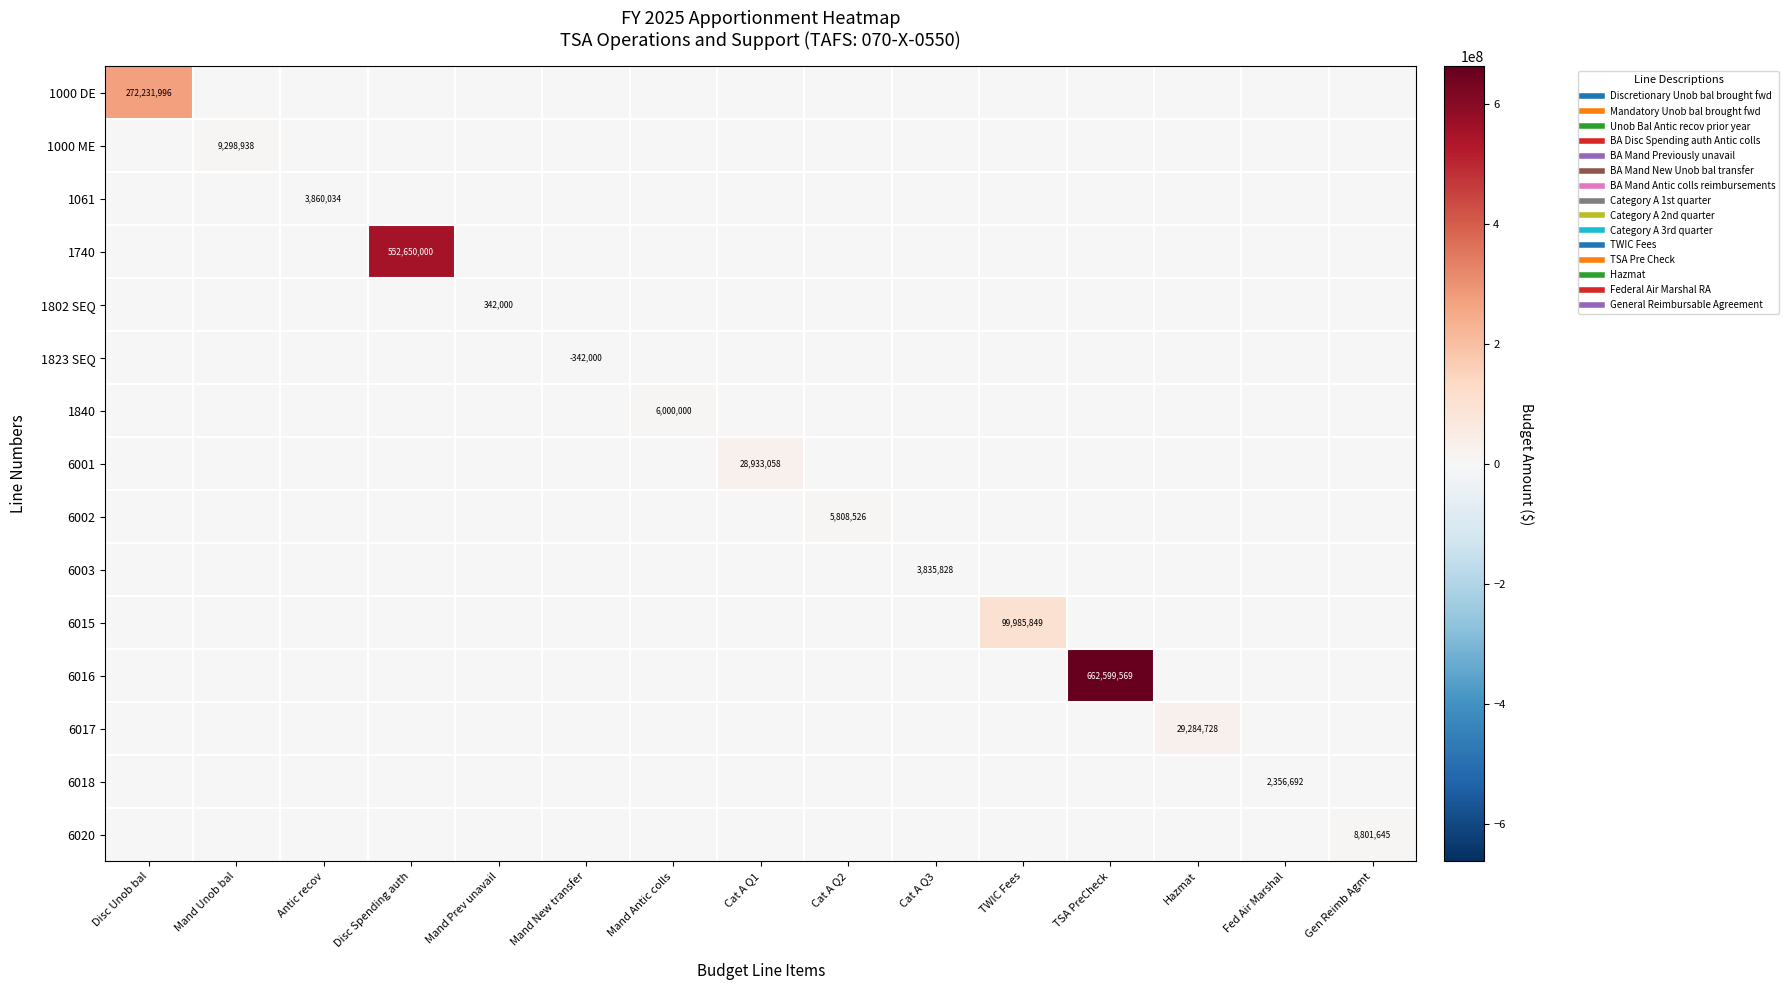

What is the difference between the highest and lowest values at Hazmat?

29284728